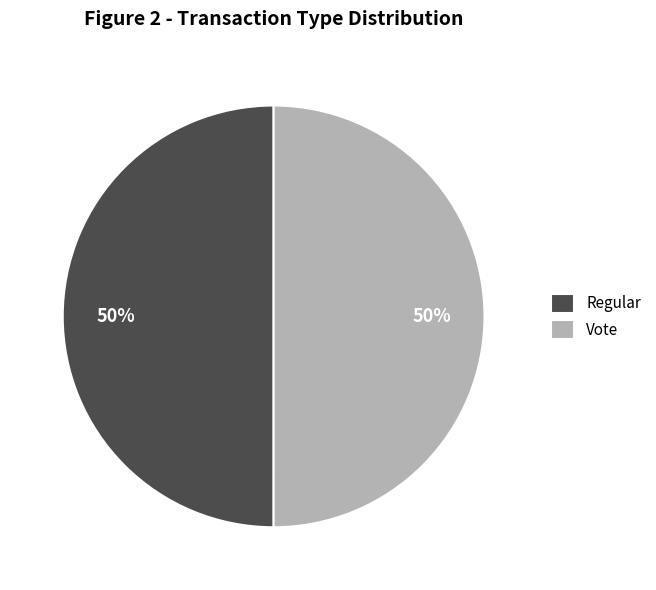

To the nearest percent, what is the average slice percentage?

50%